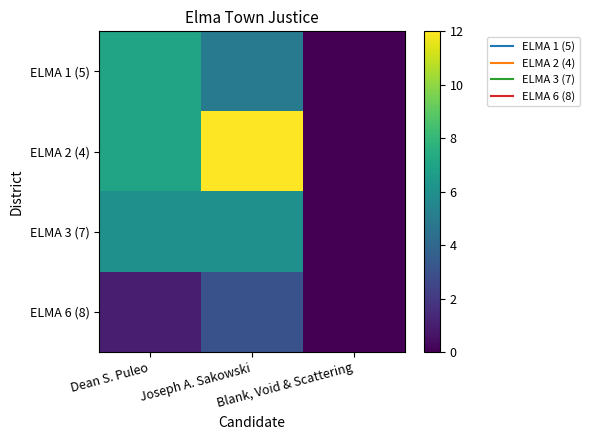

Reading left to right, list all the values displayed in this chart.

ELMA 1 (5): Dean S. Puleo=7	Joseph A. Sakowski=5	Blank, Void & Scattering=0
ELMA 2 (4): Dean S. Puleo=7	Joseph A. Sakowski=12	Blank, Void & Scattering=0
ELMA 3 (7): Dean S. Puleo=6	Joseph A. Sakowski=6	Blank, Void & Scattering=0
ELMA 6 (8): Dean S. Puleo=1	Joseph A. Sakowski=3	Blank, Void & Scattering=0